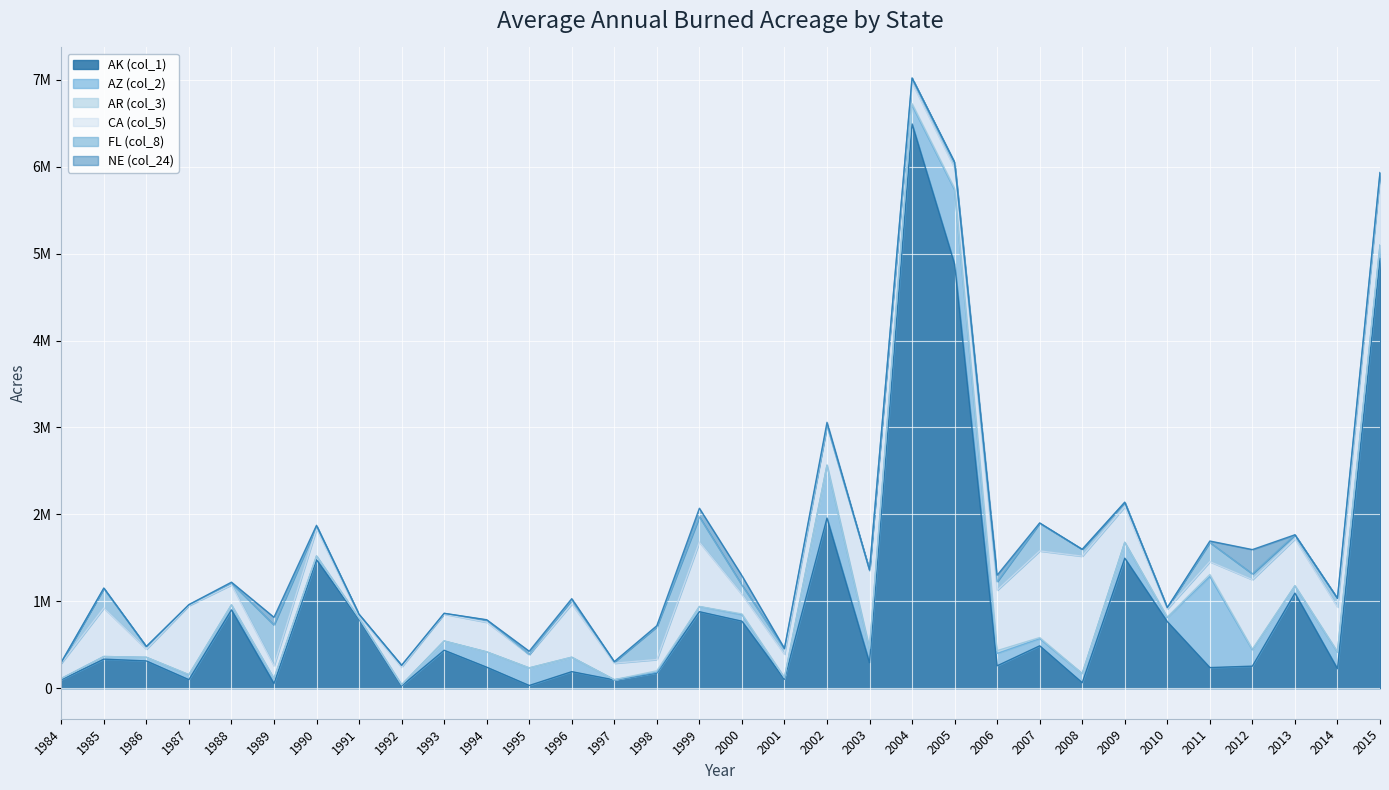

What is the sum of the AK (col_1) values at 2003 and 1987?

388706